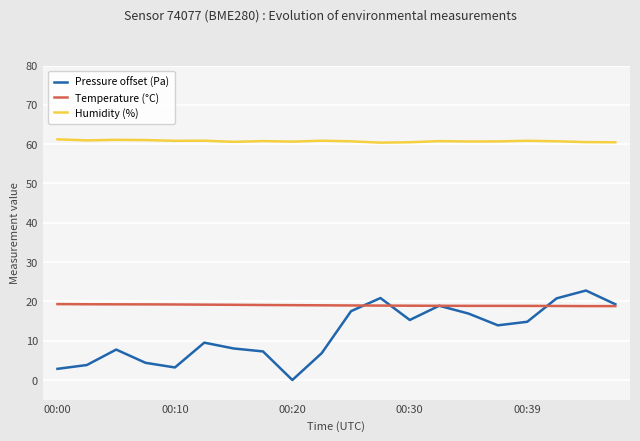

Which series has the widest spread of values?

Pressure offset (Pa)